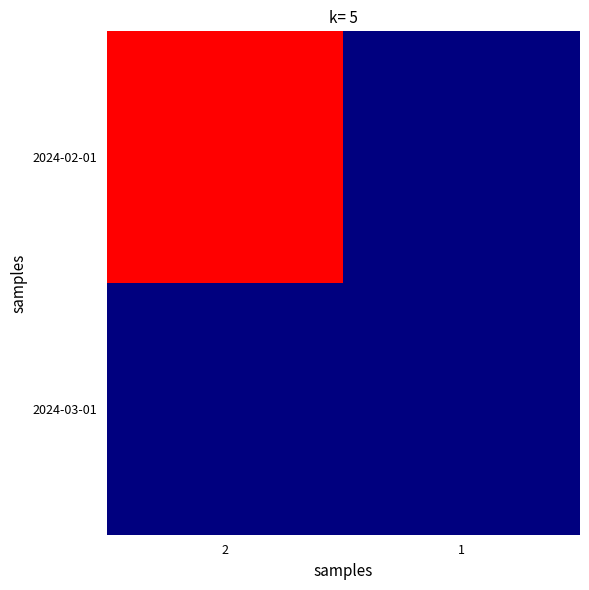

Rank the series by their average value, from highest to lowest.

2024-02-01, 2024-03-01